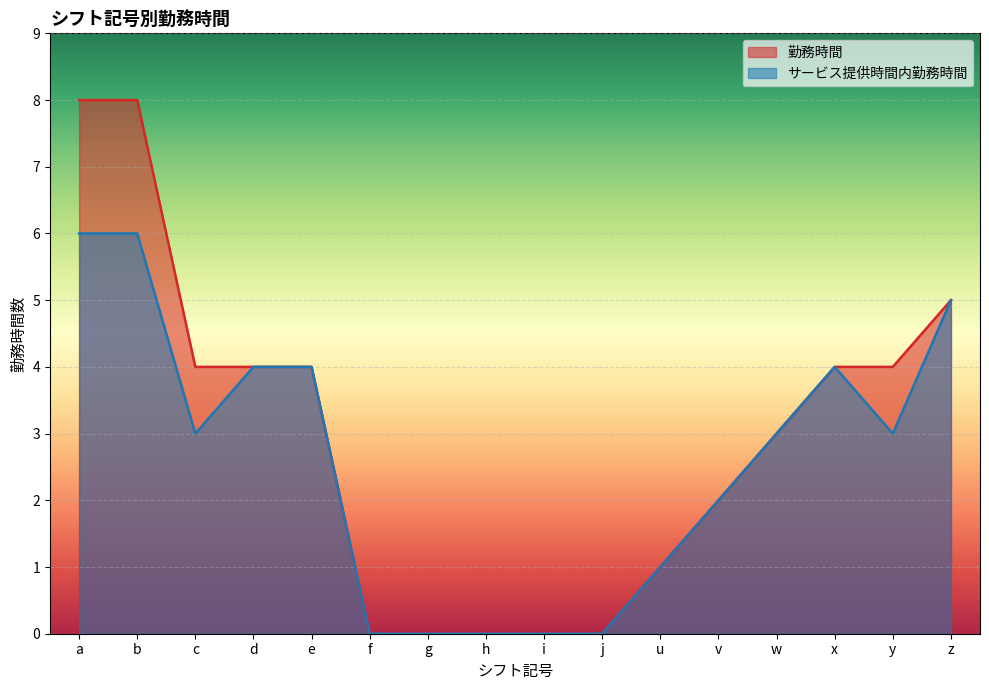

How many distinct data groups are displayed?

2